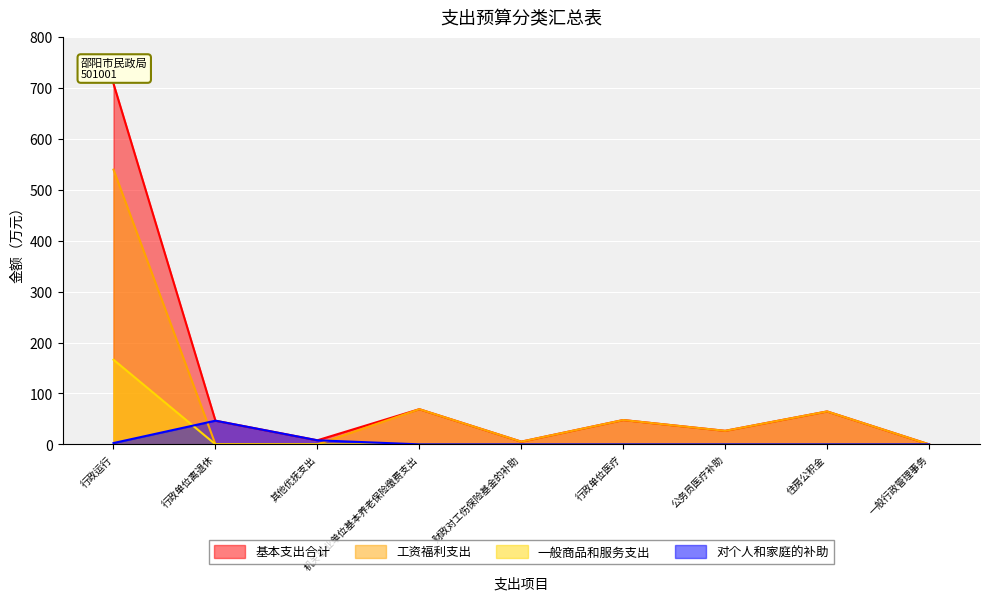

What is the difference between the highest and lowest values at 机关事业单位基本养老保险缴费支出?

69.1